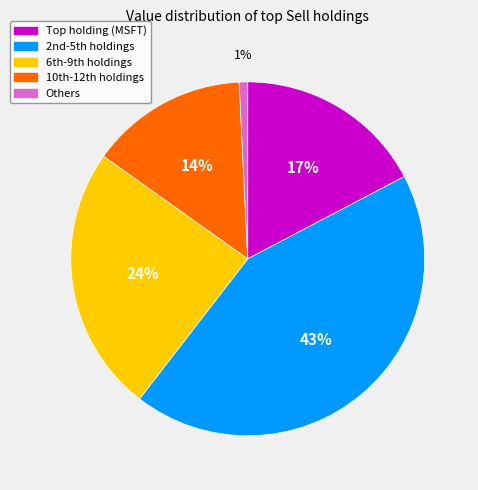

Does any single category account for the majority?

No